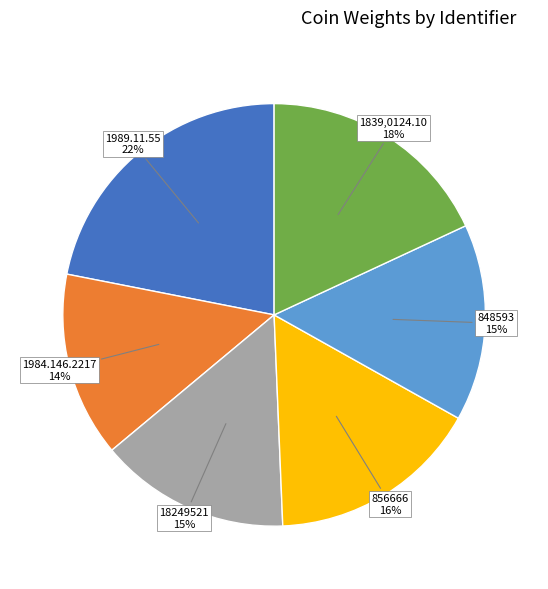

What percentage is the 18249521 slice, to the nearest percent?

15%